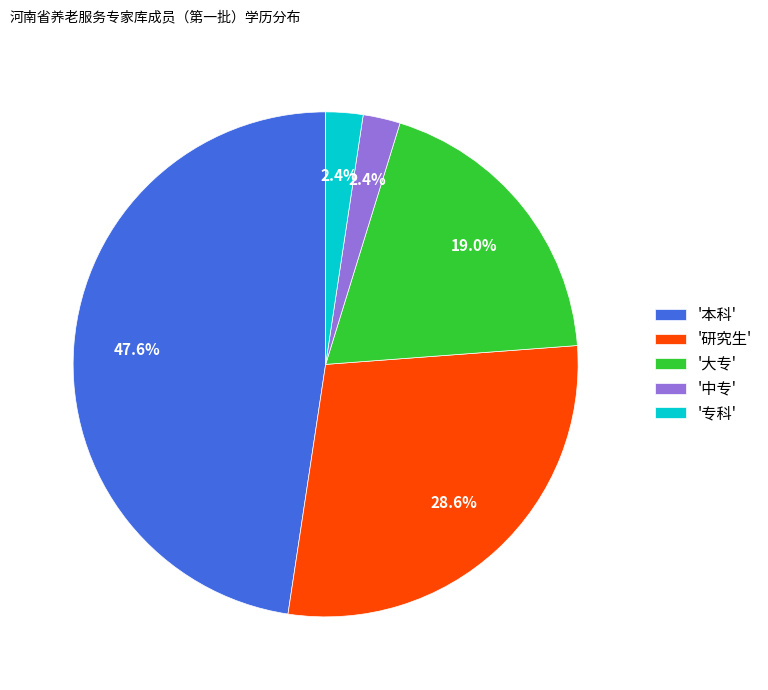

What is the largest slice in the pie chart?

'本科'